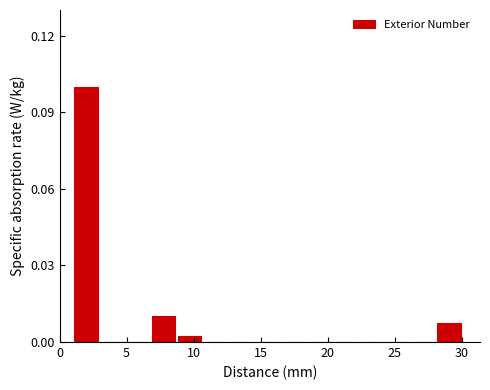

Read against the x-axis, roughly where is the centre of the tallest bar?

2.0